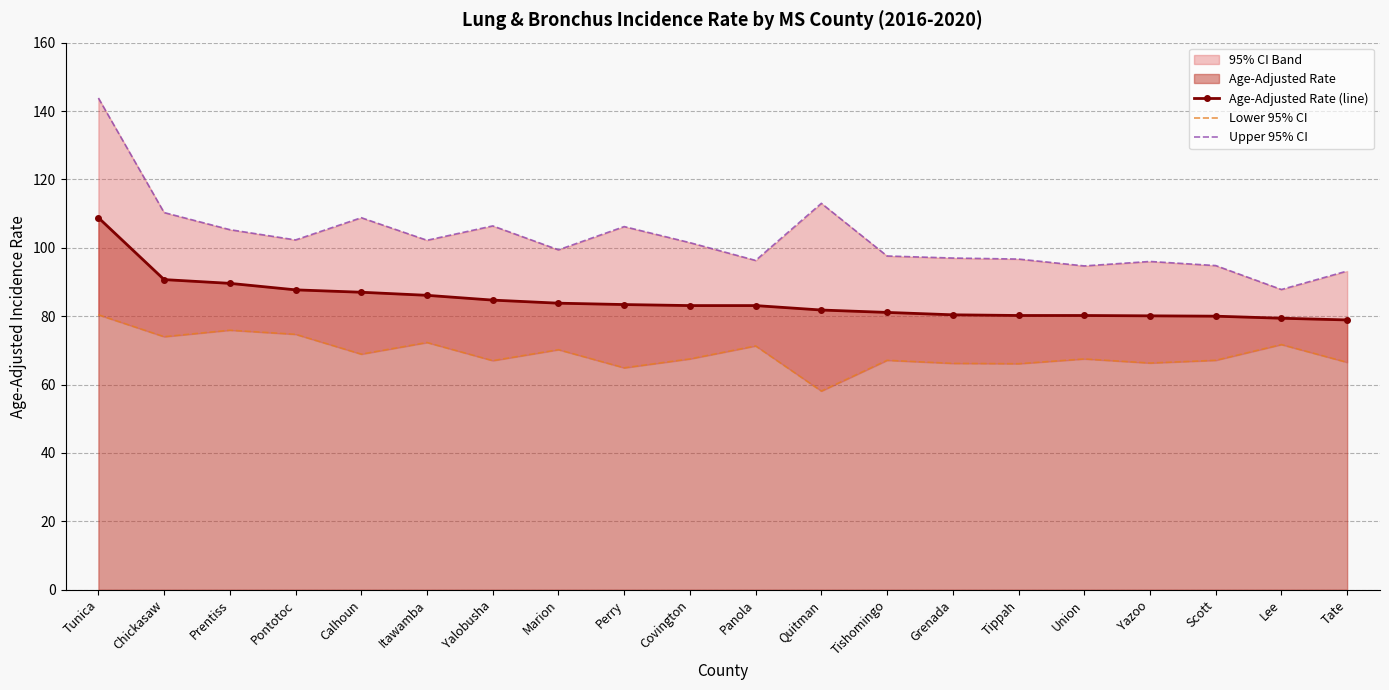

Is it true that Age-Adjusted Rate (line) equals 90.7 at Chickasaw?

True